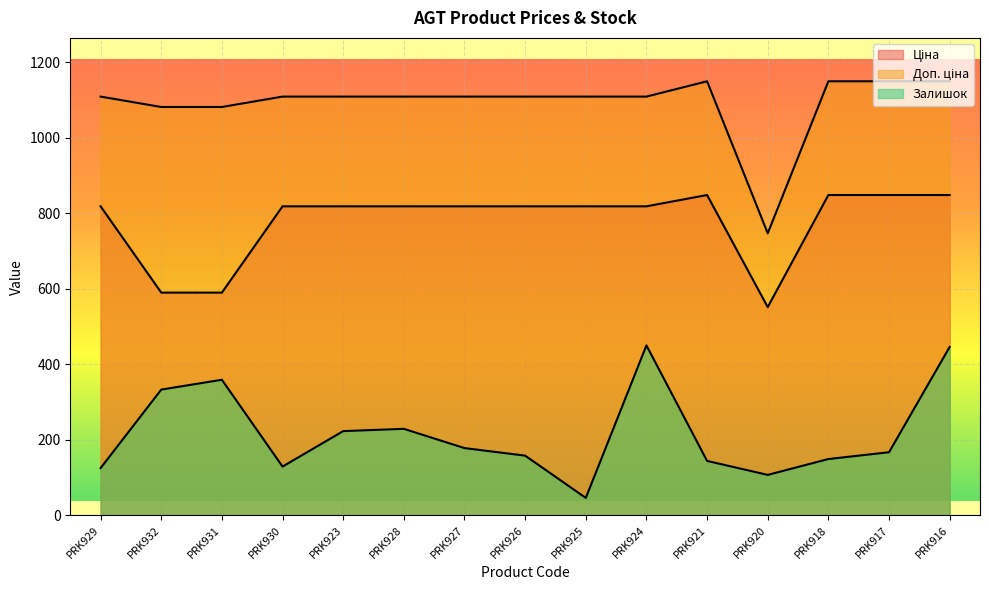

What is the total value across all series at PRK923?

2150.7